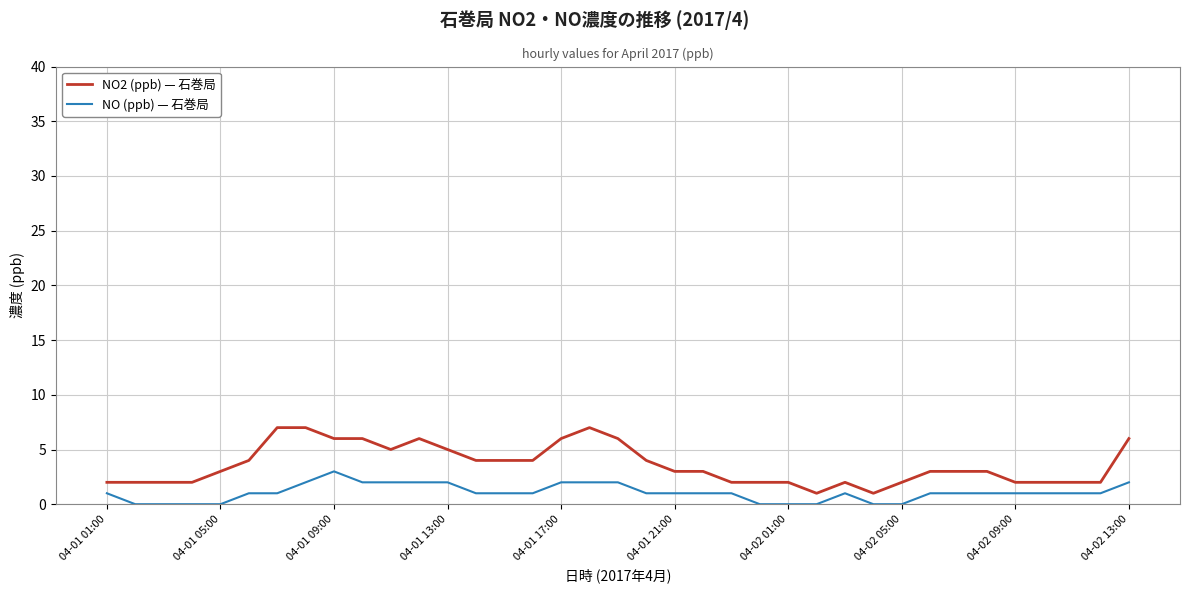

What is the greatest value displayed?

7